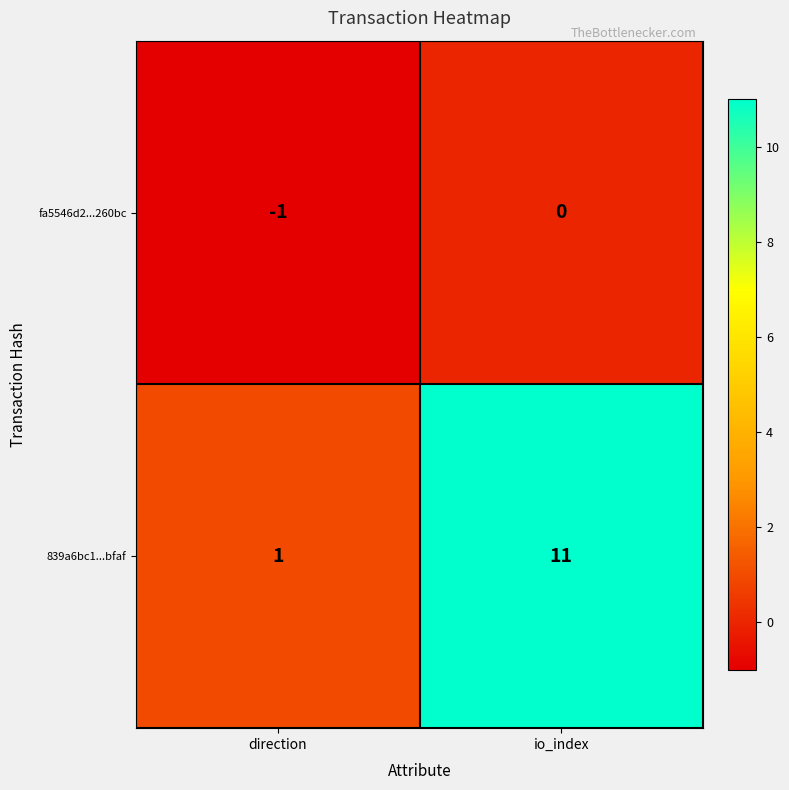

What is the difference between the maximum and minimum values in the 839a6bc1...bfaf series?

10